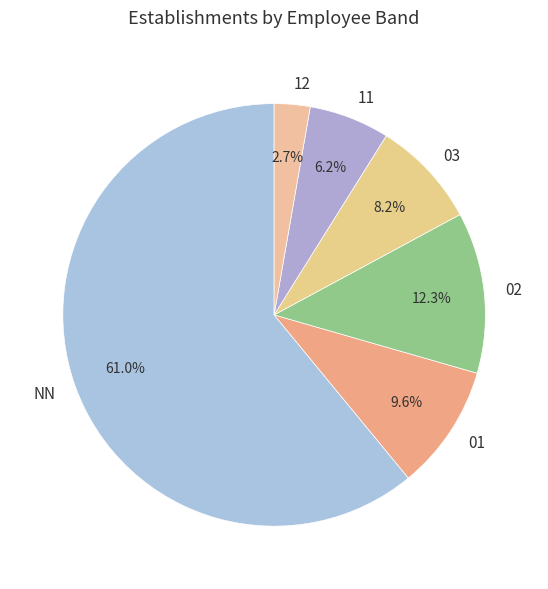

Do 01 and 12 together represent more than half of the pie?

No